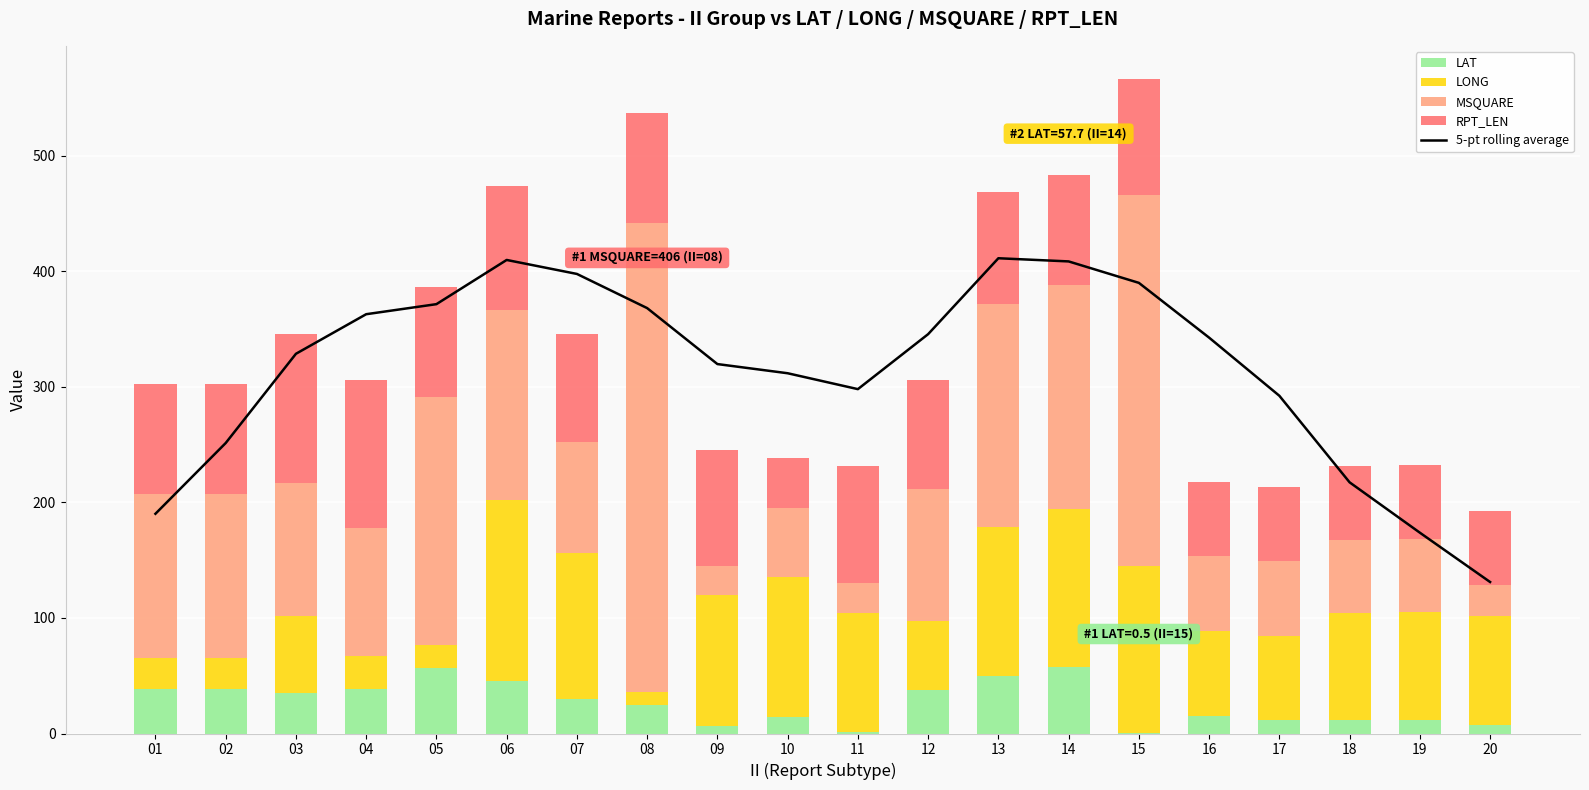

Which category has the highest value in the LONG series?

06